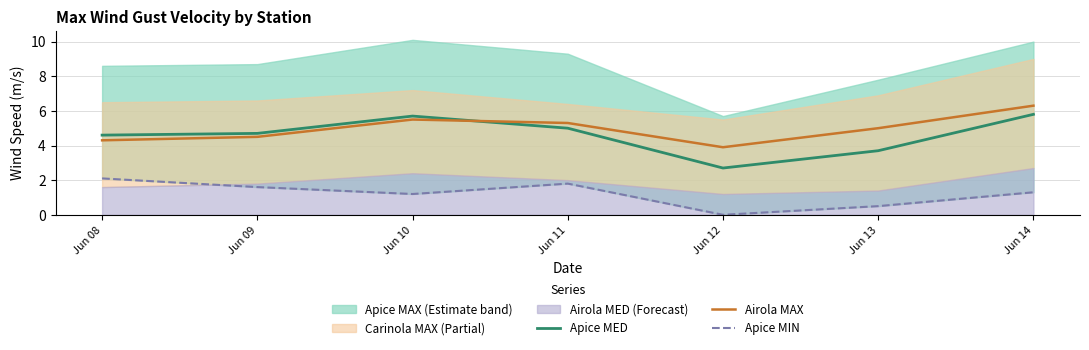

What is the difference between the maximum and minimum values in the Apice MED series?

3.1